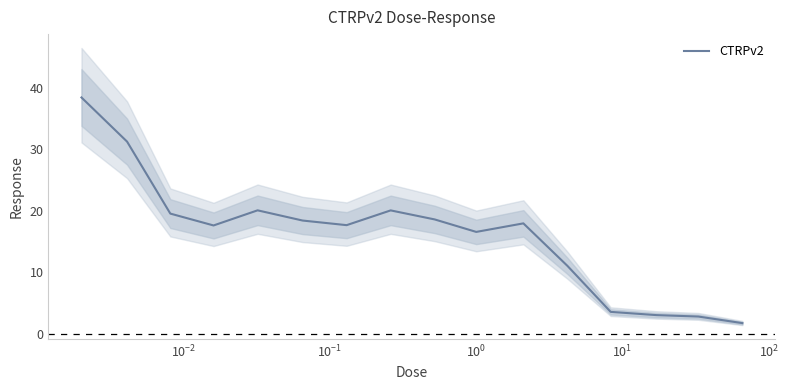

What is the highest value of the CTRPv2 series?

38.4